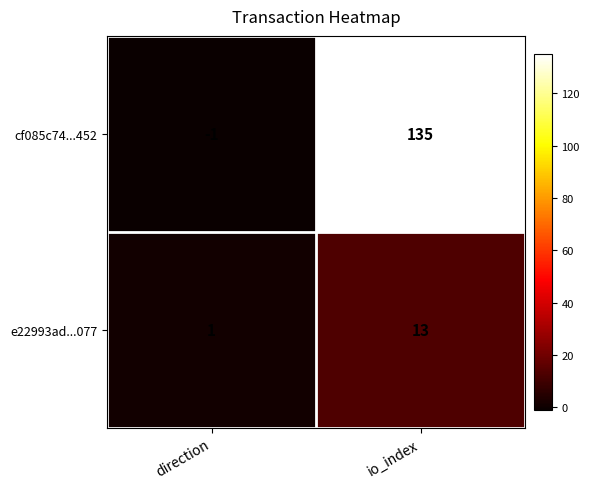

At which label is e22993ad...077 closest to 7?

direction